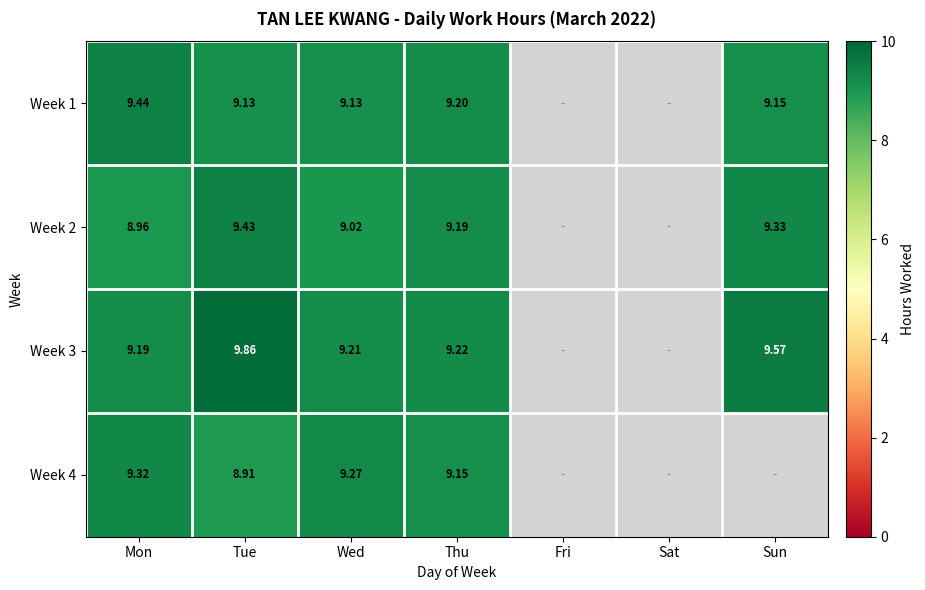

Between Tue and Mon, which is larger?

Mon